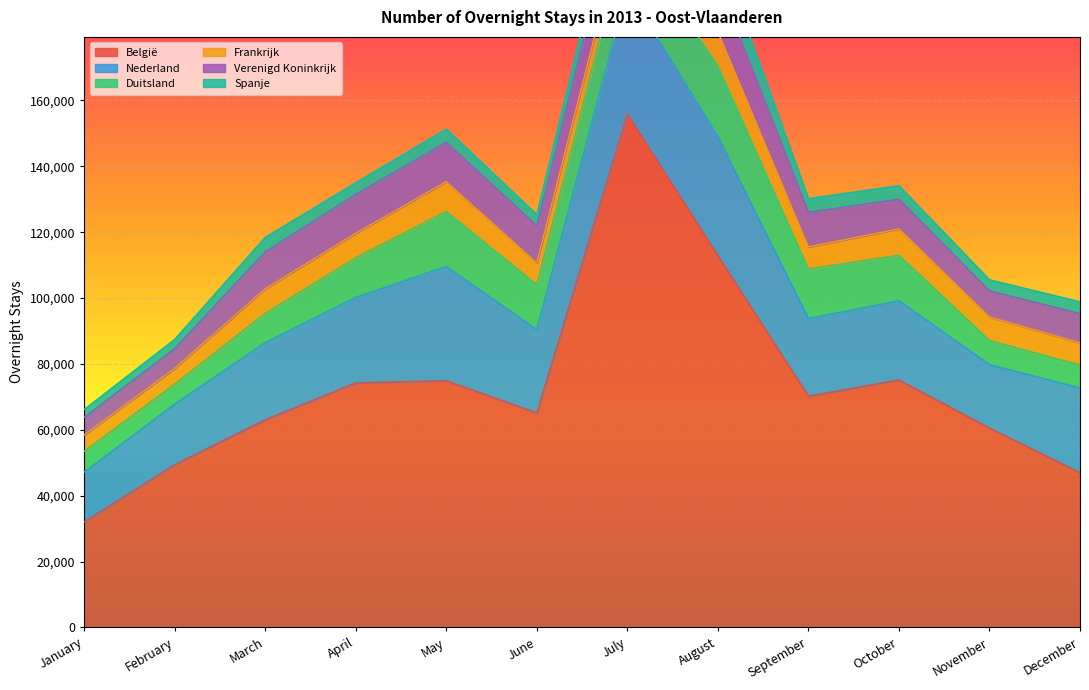

At which label does België reach its minimum?

January